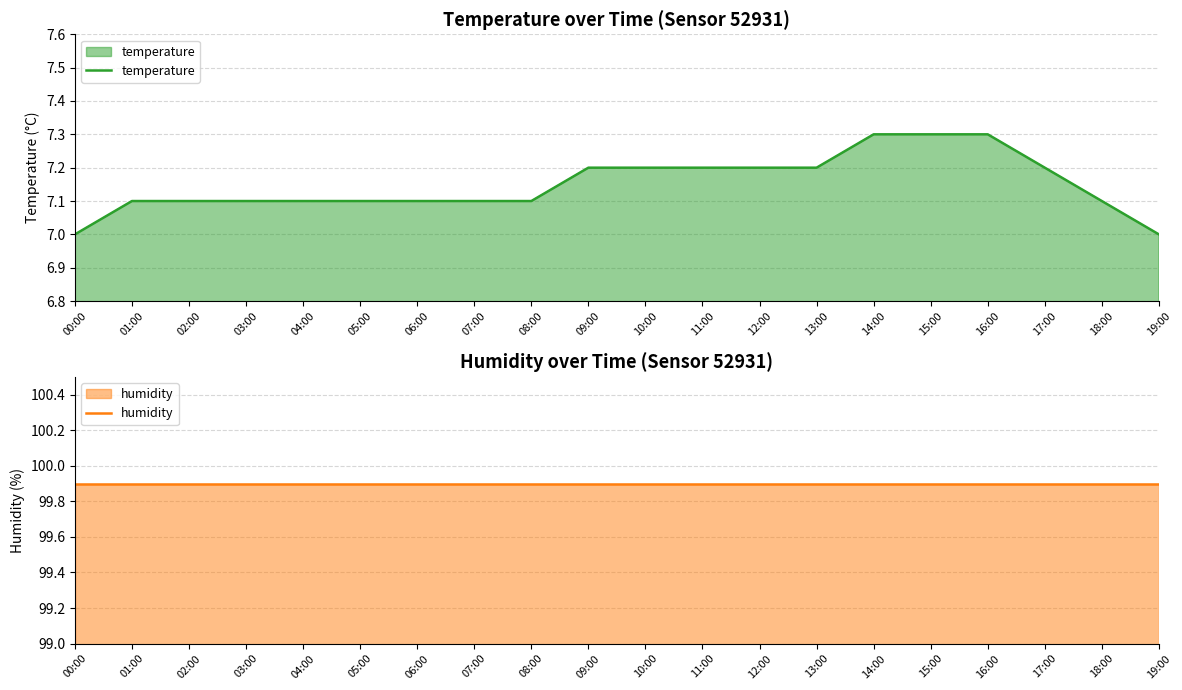

At how many categories does at least one series exceed 69?

20